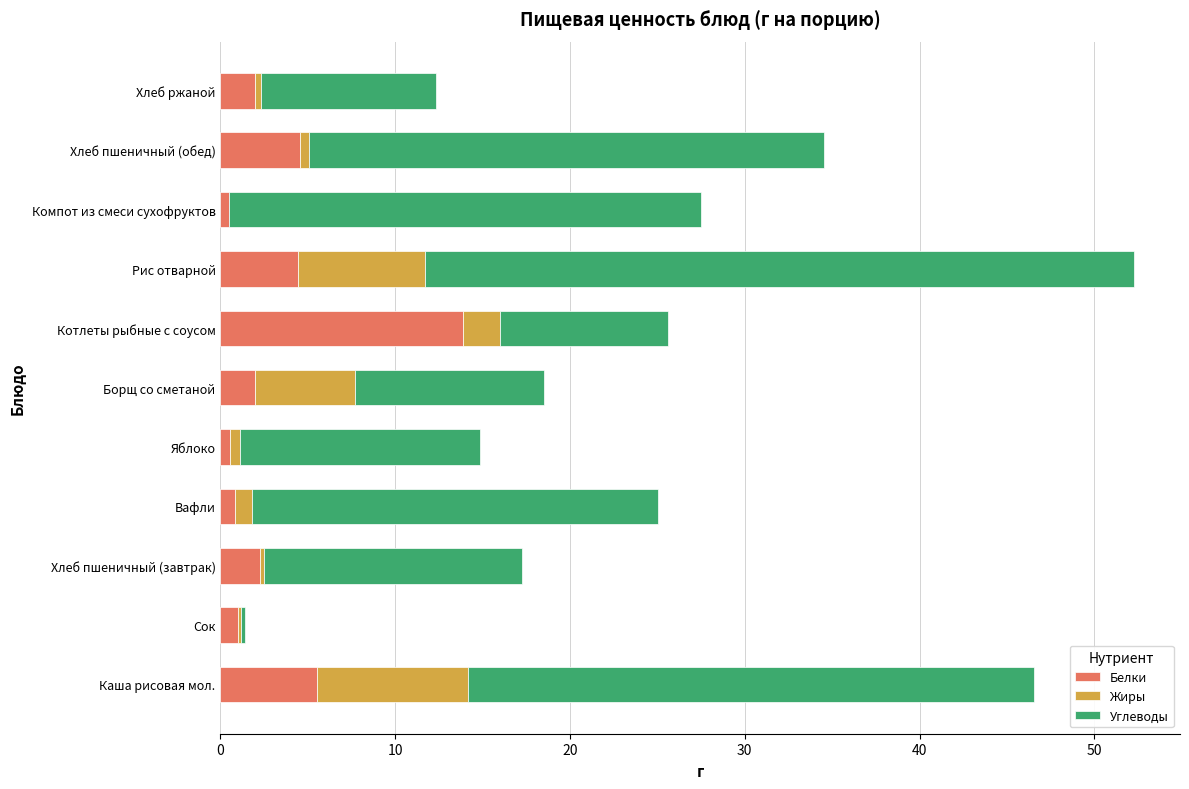

How many data points does each series have?

11